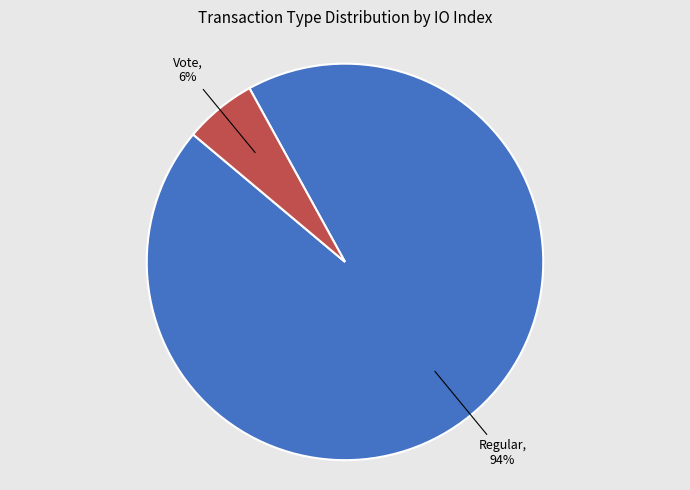

To the nearest percent, what is the difference between the largest and smallest slice percentages?

88%